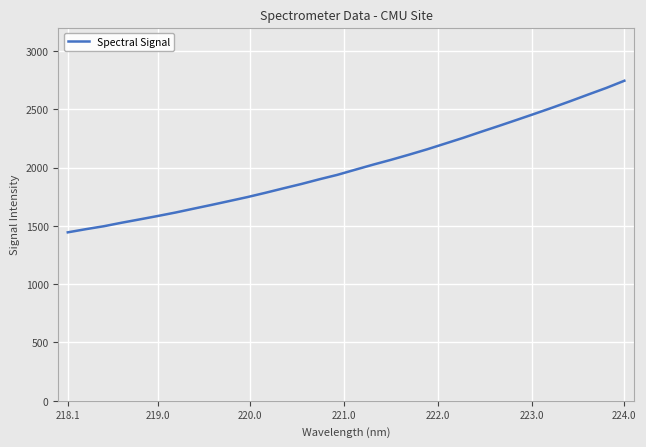

What is the difference between the maximum and minimum values?

1299.6